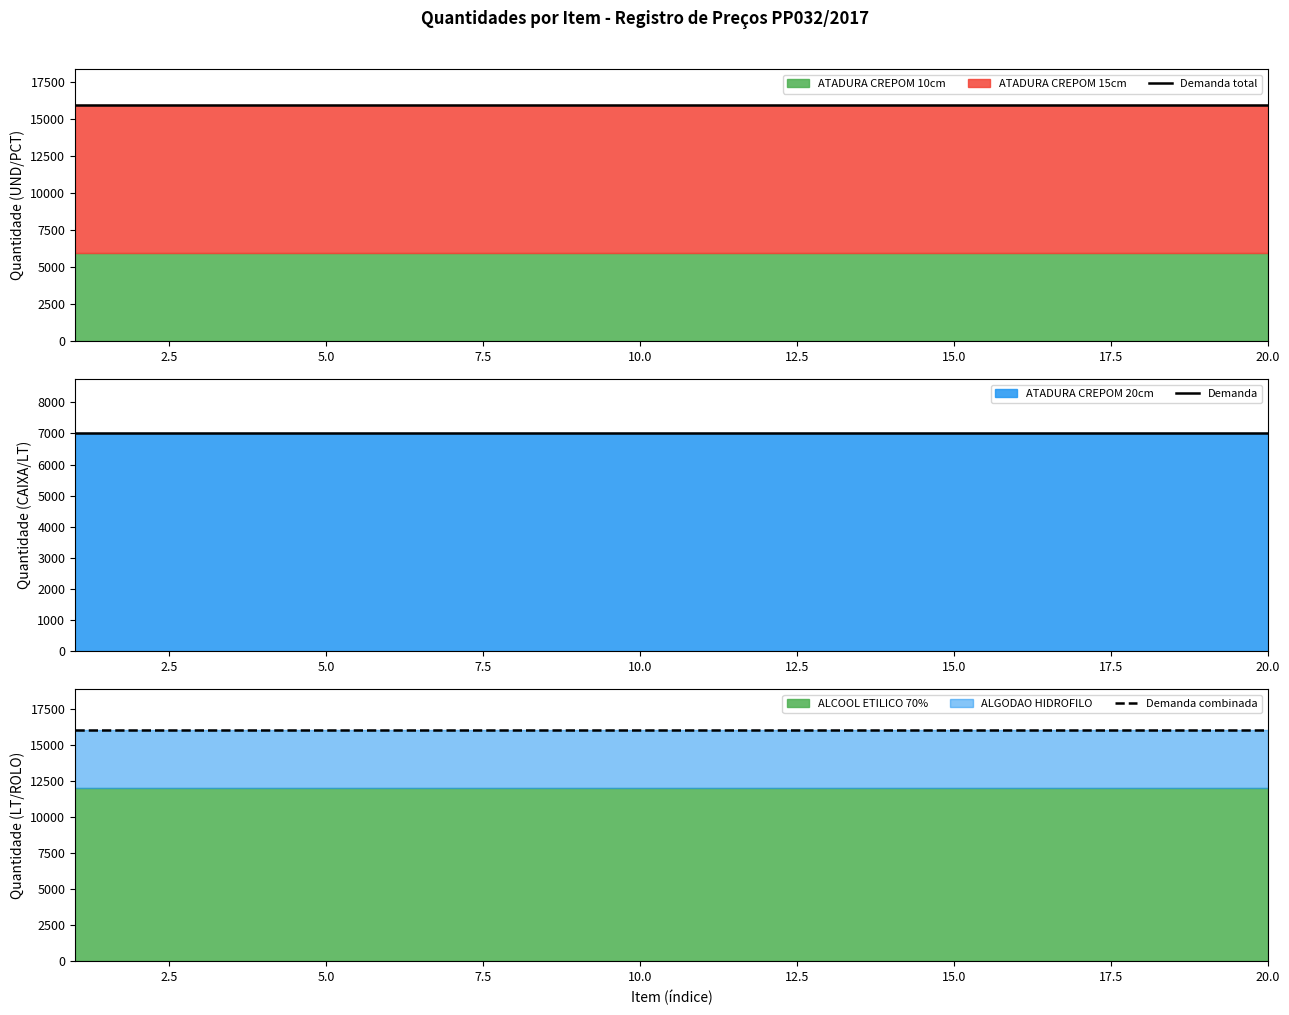

Which series has the largest range (max minus min)?

Demanda total